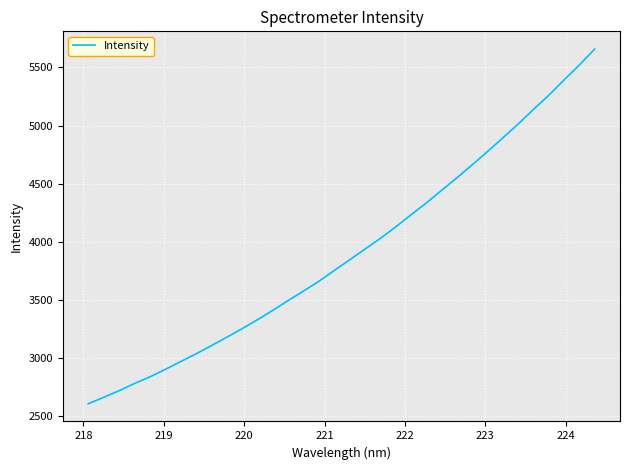

What is the maximum value shown in the chart?

5657.7